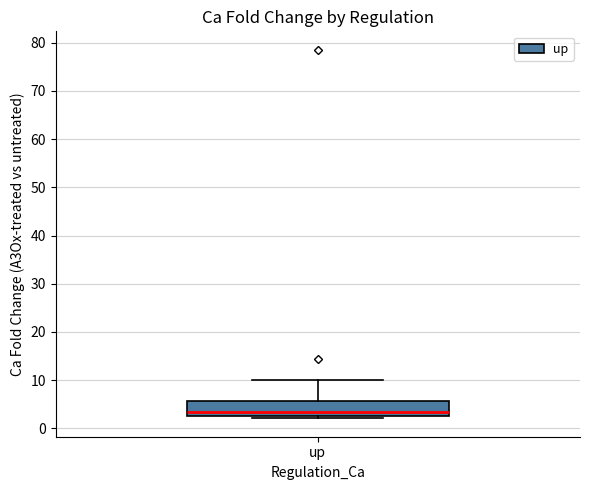

Where does the upper whisker of the box for up end on the y-axis? The values are not printed on the chart, so give them approximately, as read against the axis.

10